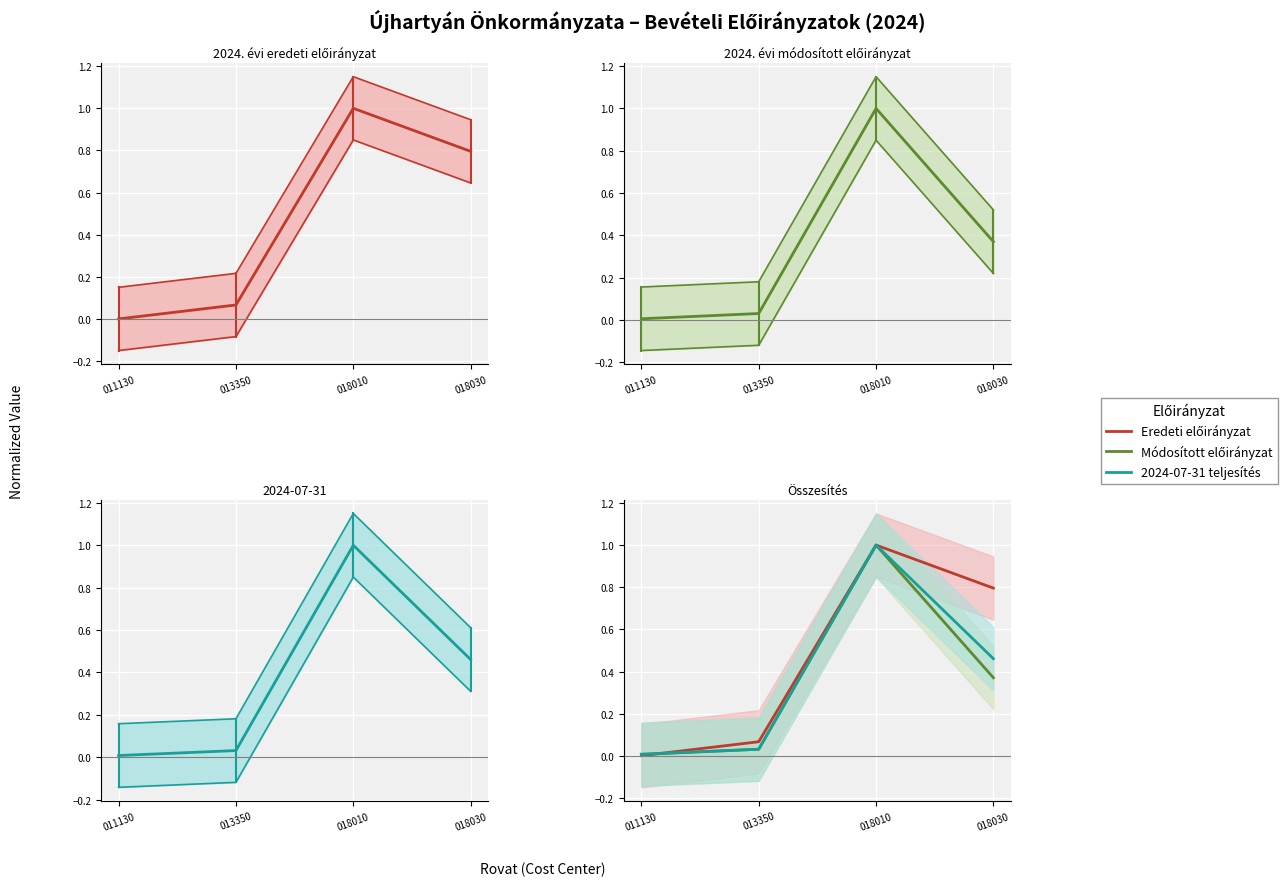

Which series has the largest total across all categories?

2024. évi eredeti előirányzat